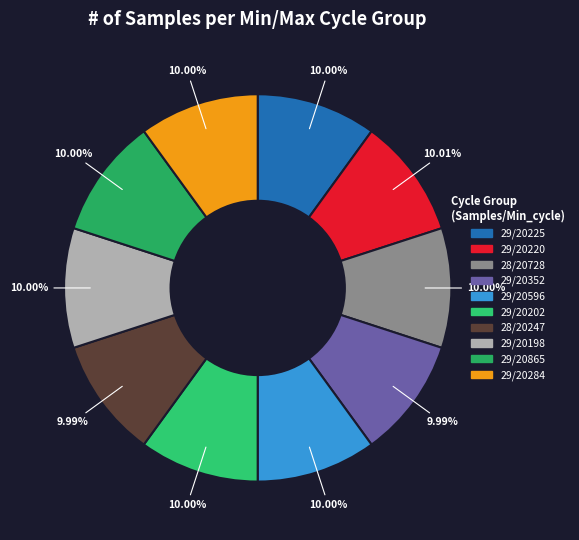

Does any single category account for the majority?

No